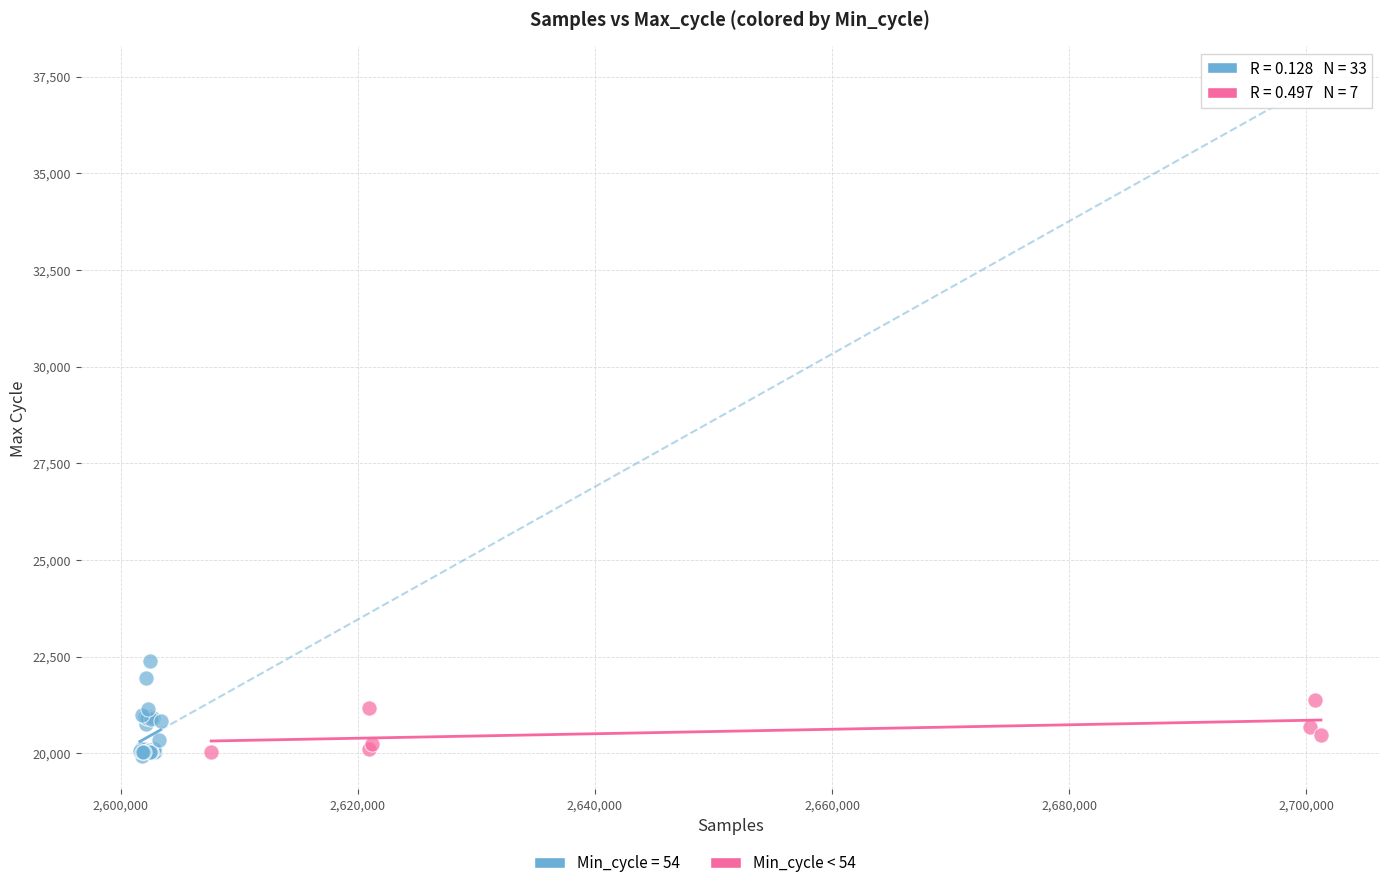

Which series reaches the maximum Y coordinate?

Min_cycle = 54